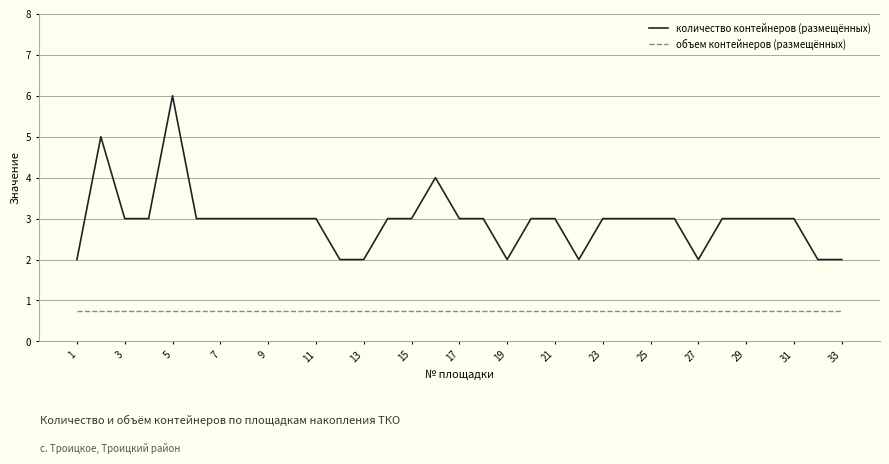

What is the sum of all объем контейнеров (размещённых) values?

24.8